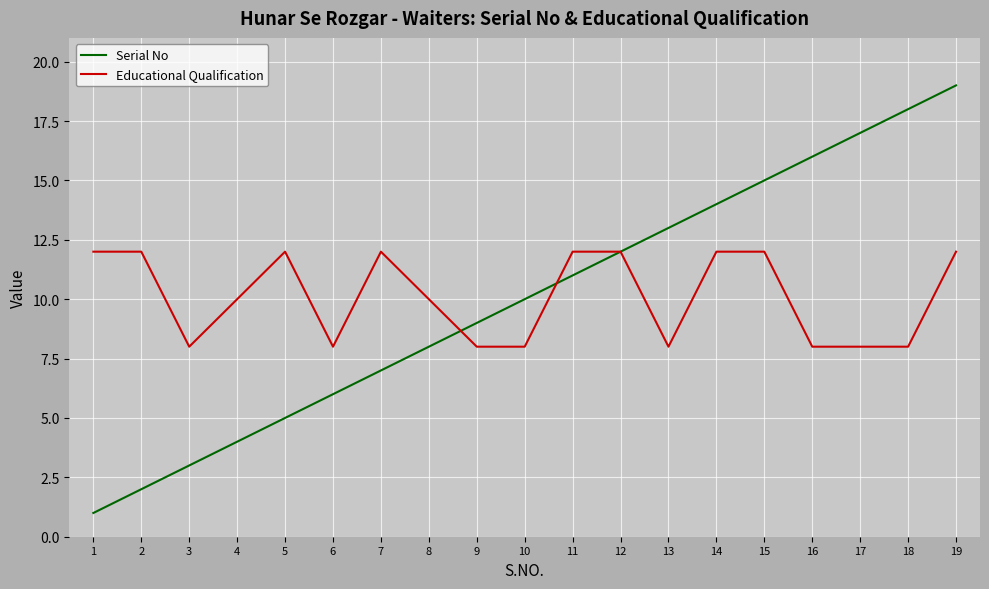

The value of Serial No at 11 is 19. True or false?

False